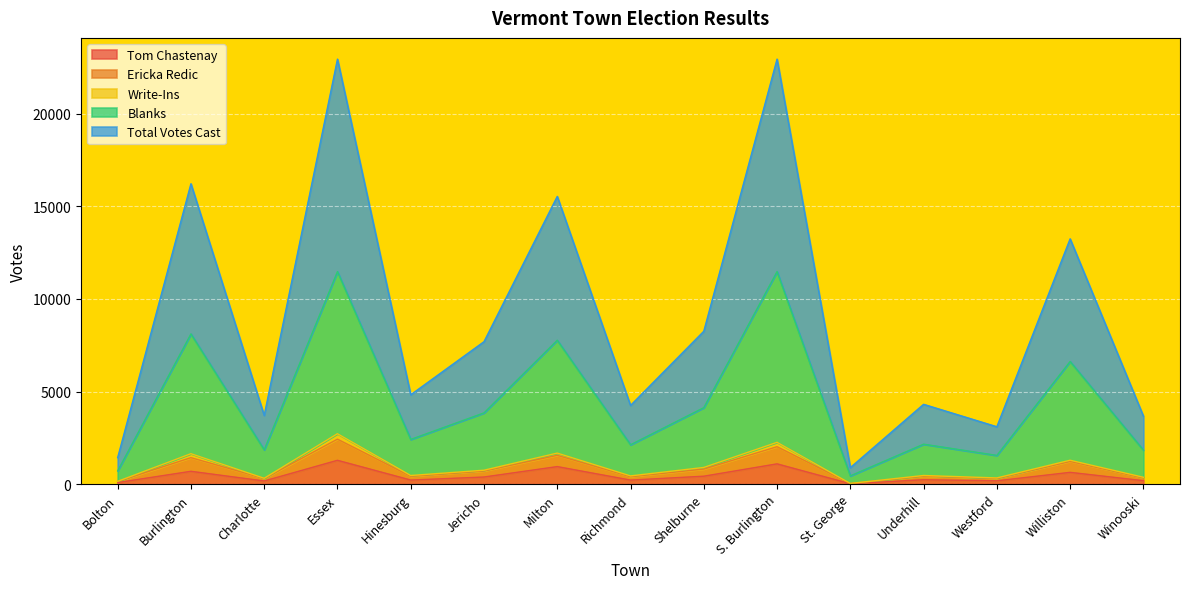

What is the maximum value for Tom Chastenay?

1283